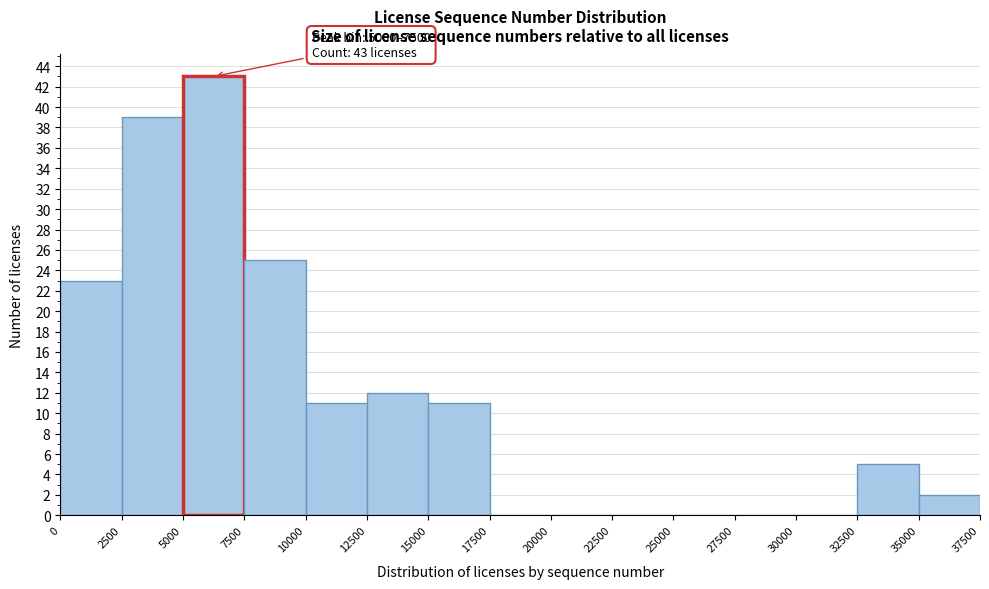

Over which range of the x-axis is the bar tallest?

5000 to 7500